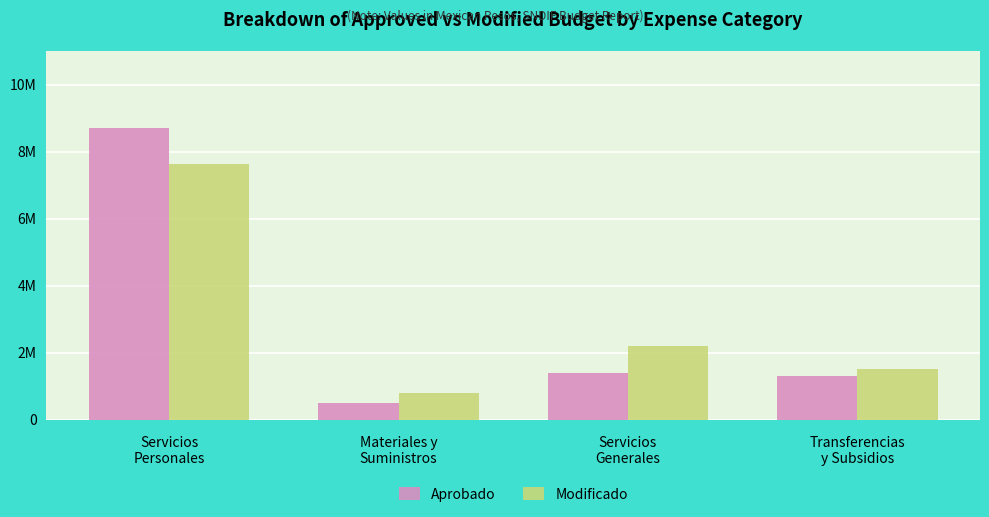

What are all the series names shown in the legend?

Aprobado, Modificado